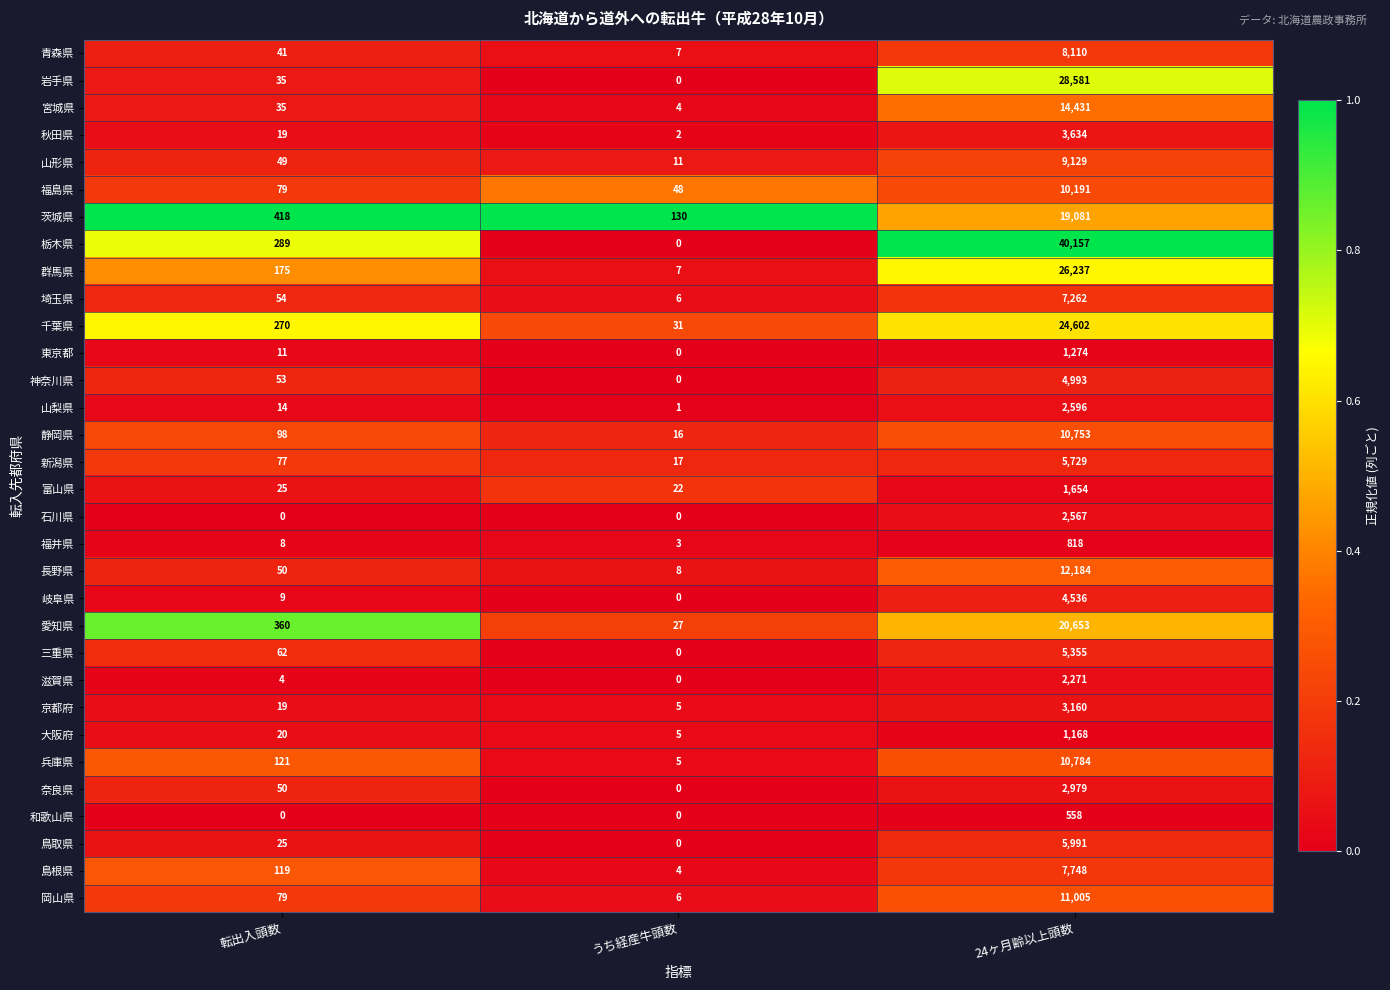

What is the total value across all series at うち経産牛頭数?

365